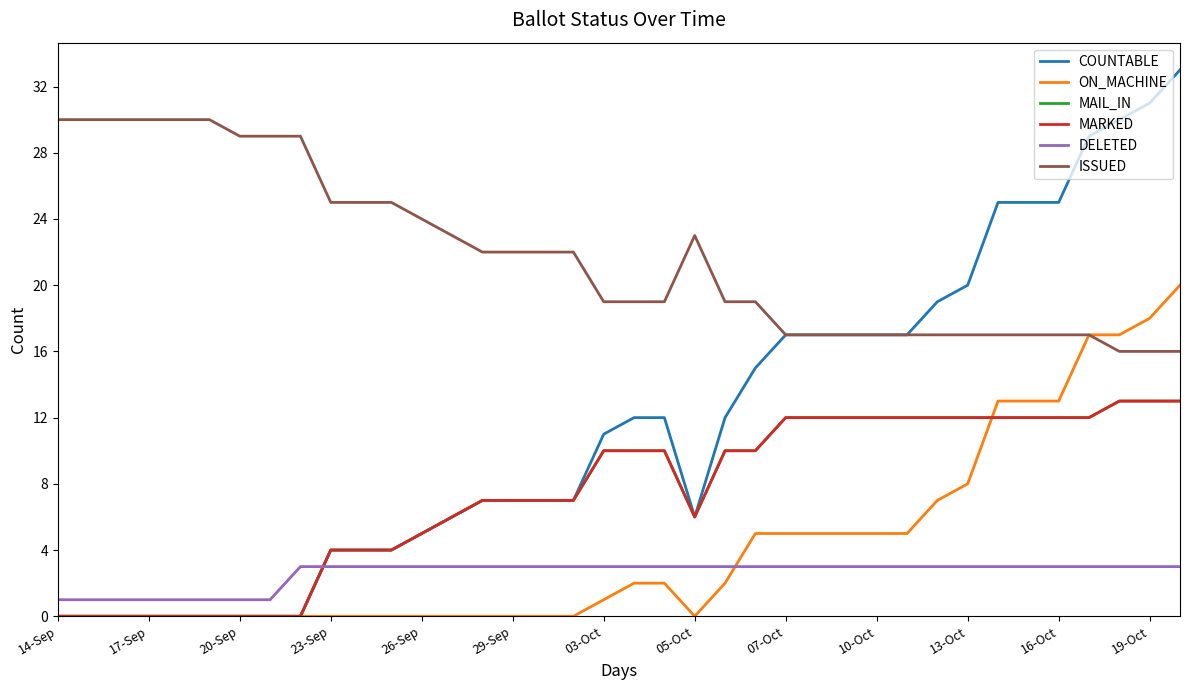

Is this an area chart (filled region under the line)?

No